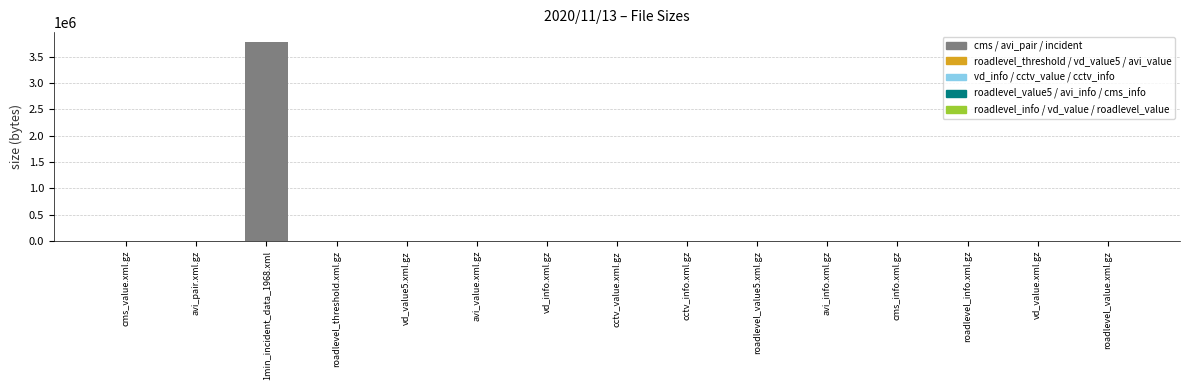

Does the chart contain stacked bars?

No